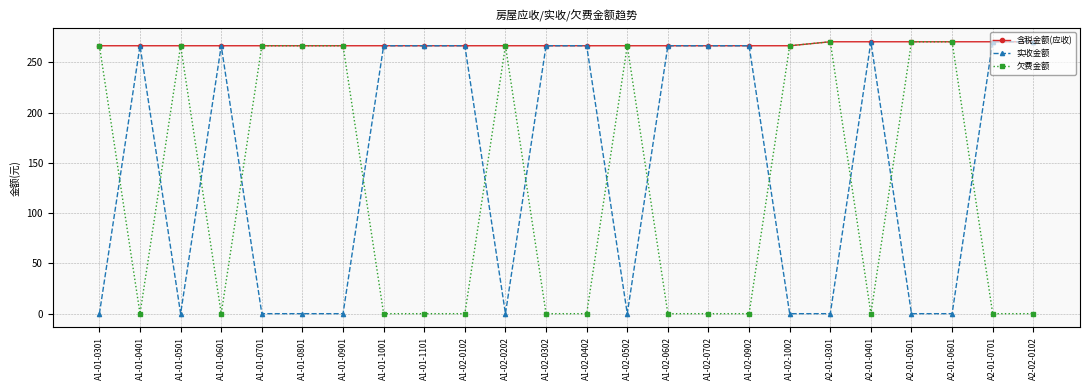

At how many categories does at least one series exceed 55?

24